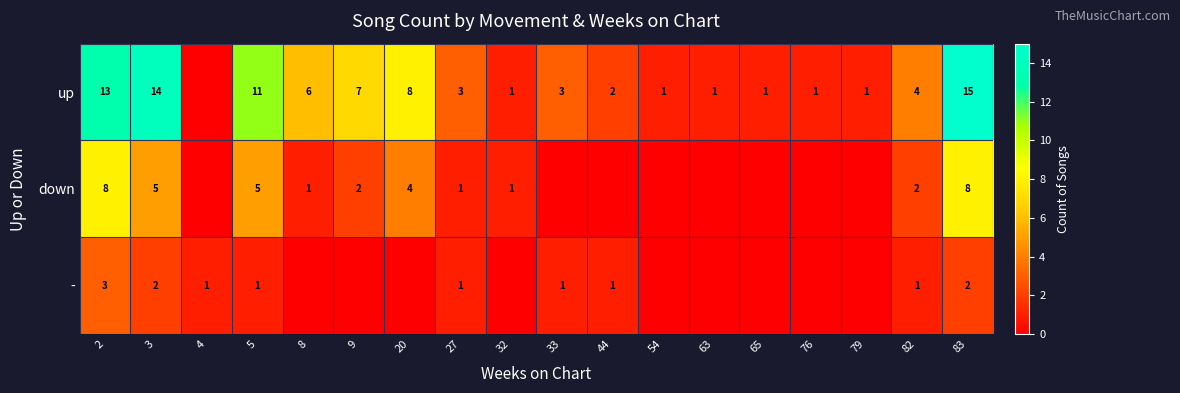

At 5, list the series in order from largest to smallest.

up, down, -